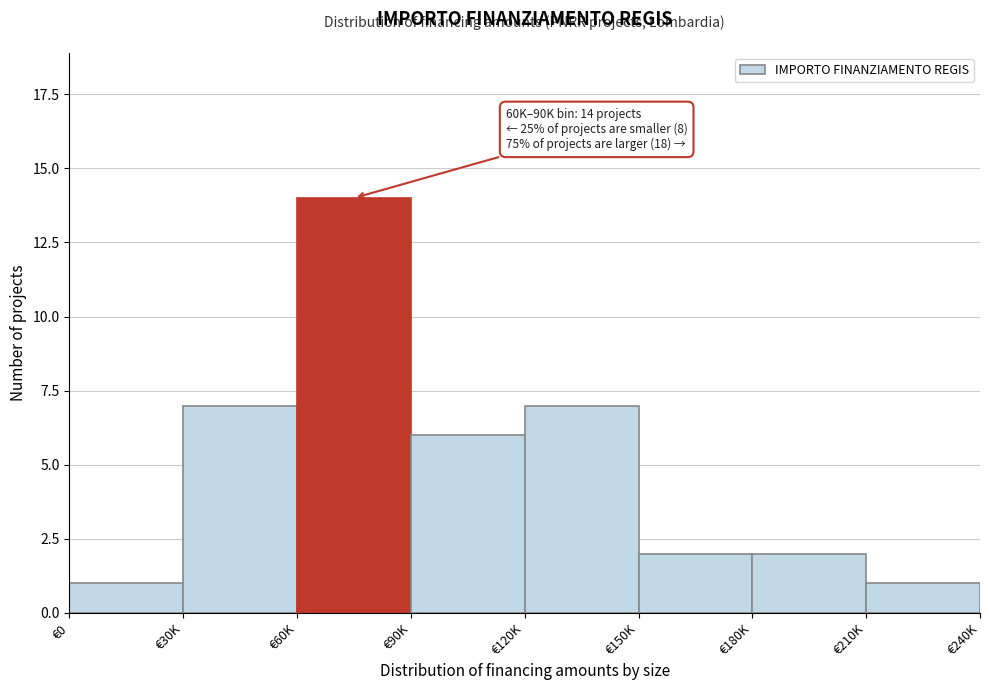

Reading left to right, transcribe all the data shown in this chart.

1	7	14	6	7	2	2	1